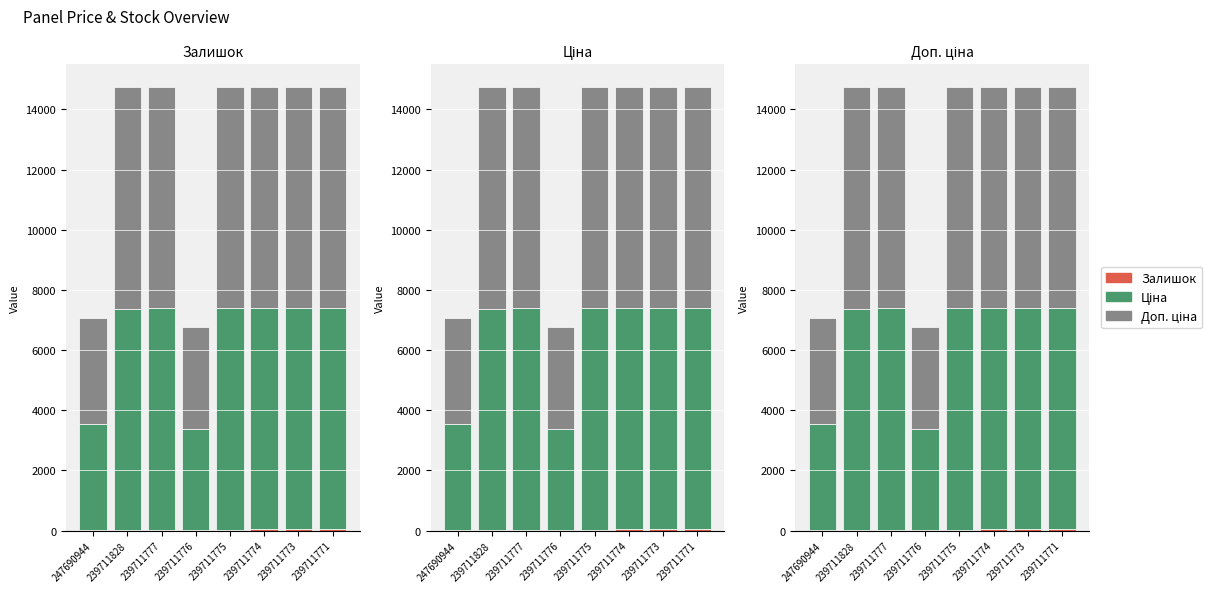

Read the Ціна value at 239711777.

7360.2